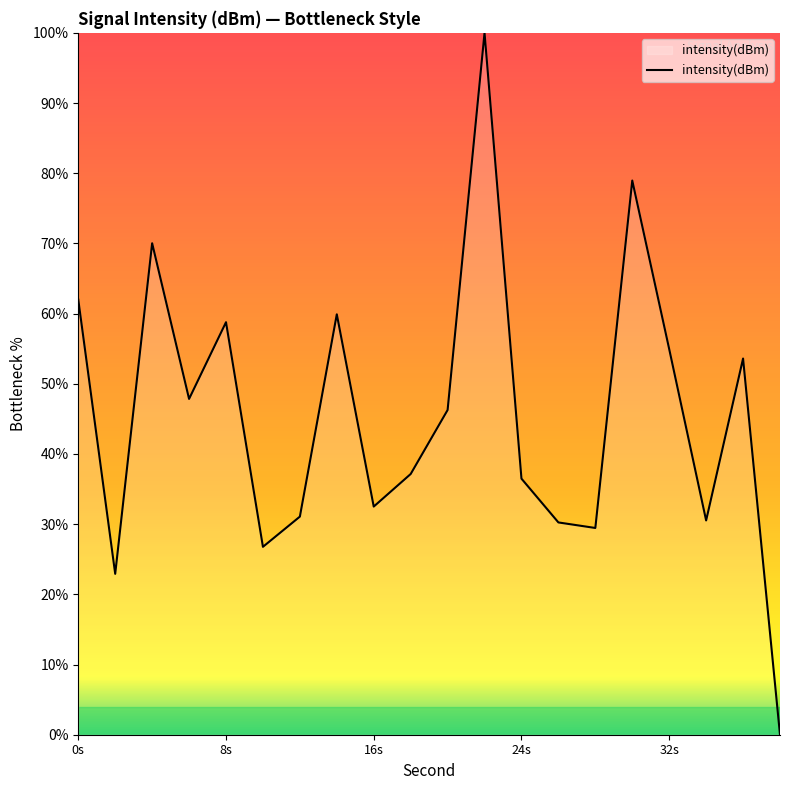

How many series are shown in this chart?

1